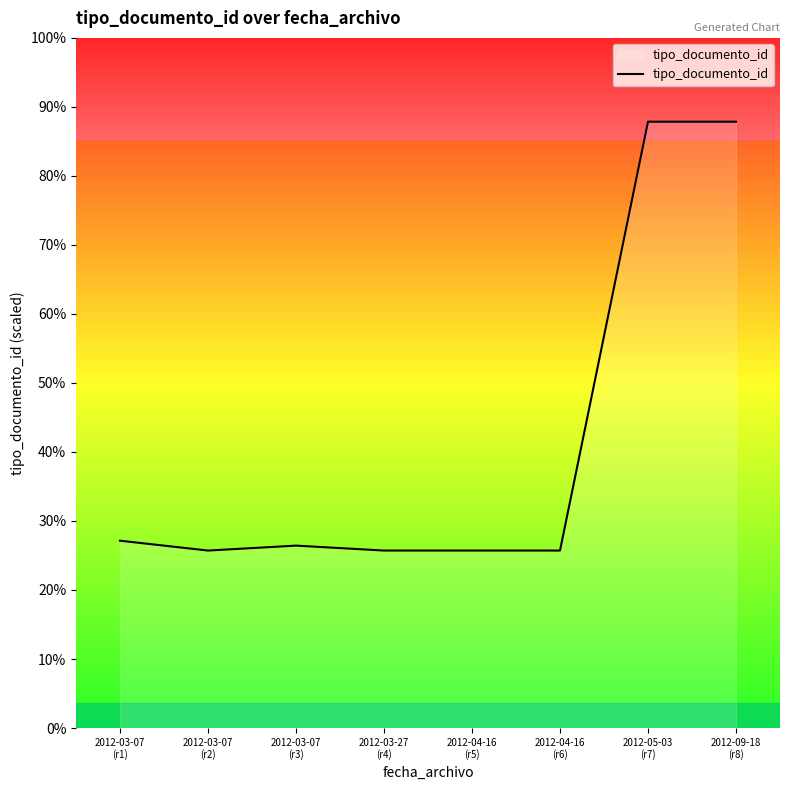

Does the chart have visible grid lines?

No